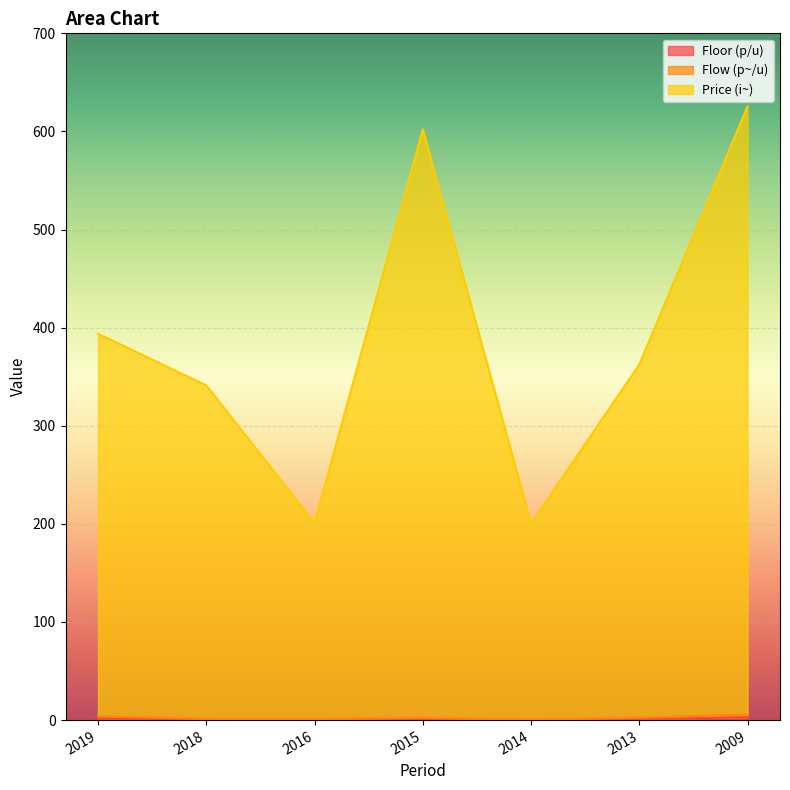

Reading right to left, transcribe all the data shown in this chart.

Floor (p/u): 2.8	1.2	0.2	1.1	0.5	0.6	1.9
Flow (p~/u): 5.6	2.4	0.4	2.2	1.0	1.2	3.8
Price (i~): 625.6	362.4	200.4	602.2	201.0	341.2	393.8